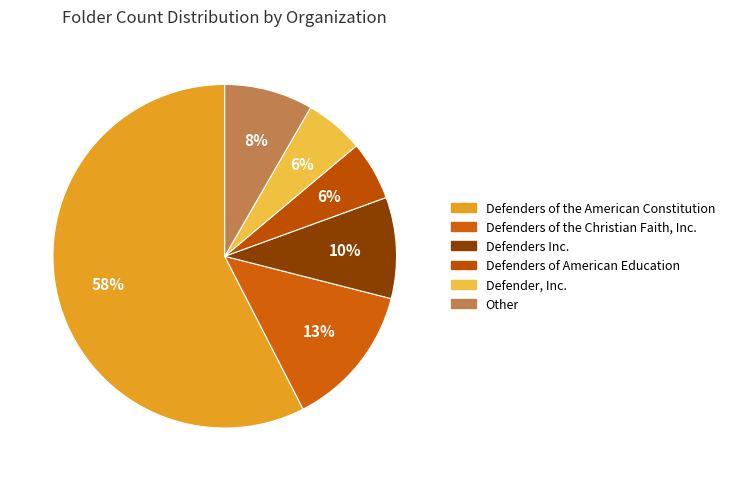

How many segments does this pie chart have?

6